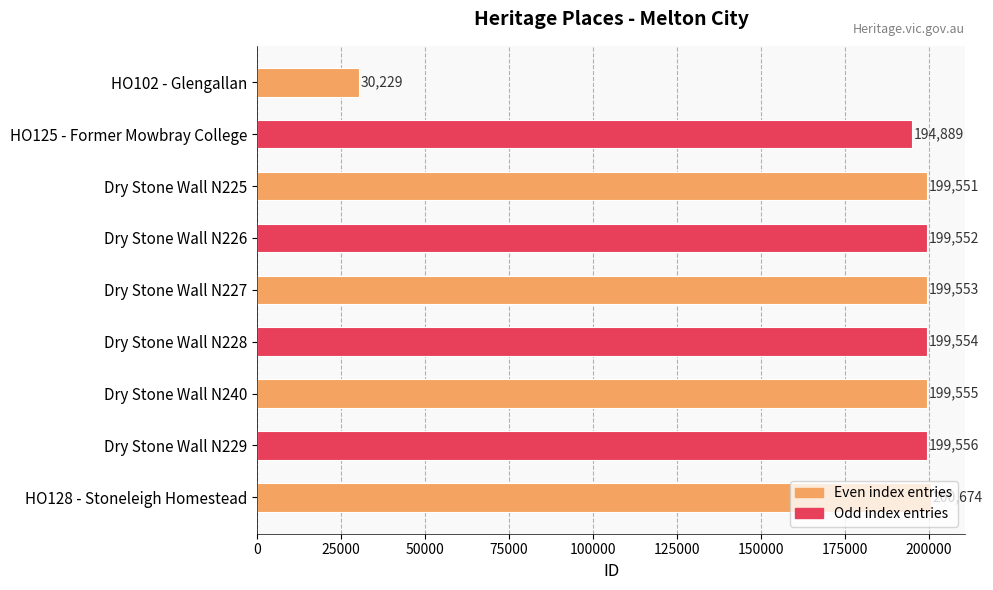

List the labels in order of value, largest first.

HO128 - Stoneleigh Homestead, Dry Stone Wall N229, Dry Stone Wall N240, Dry Stone Wall N228, Dry Stone Wall N227, Dry Stone Wall N226, Dry Stone Wall N225, HO125 - Former Mowbray College, HO102 - Glengallan